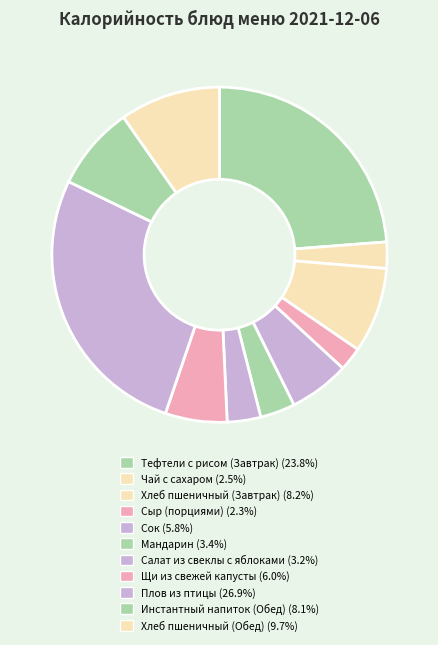

To the nearest percent, what is the combined percentage of Тефтели с рисом (Завтрак) and Плов из птицы?

51%